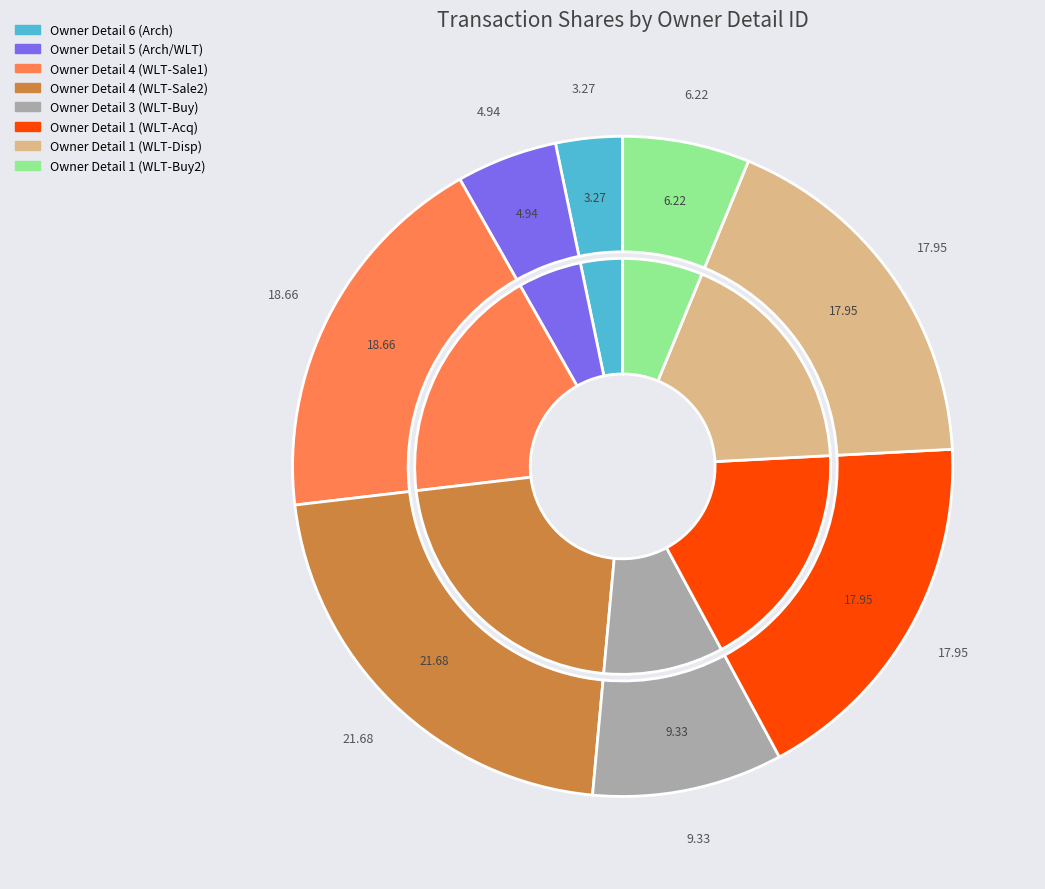

To the nearest percent, what is the combined percentage of rptOwnerDetailsId_1_c and rptOwnerDetailsId_6?

9%